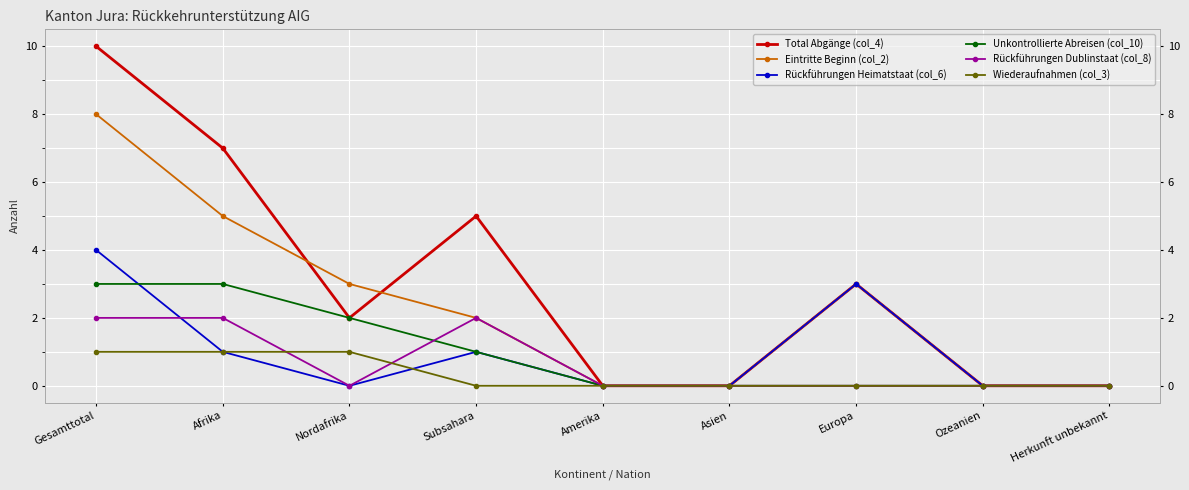

How many series are shown in this chart?

6